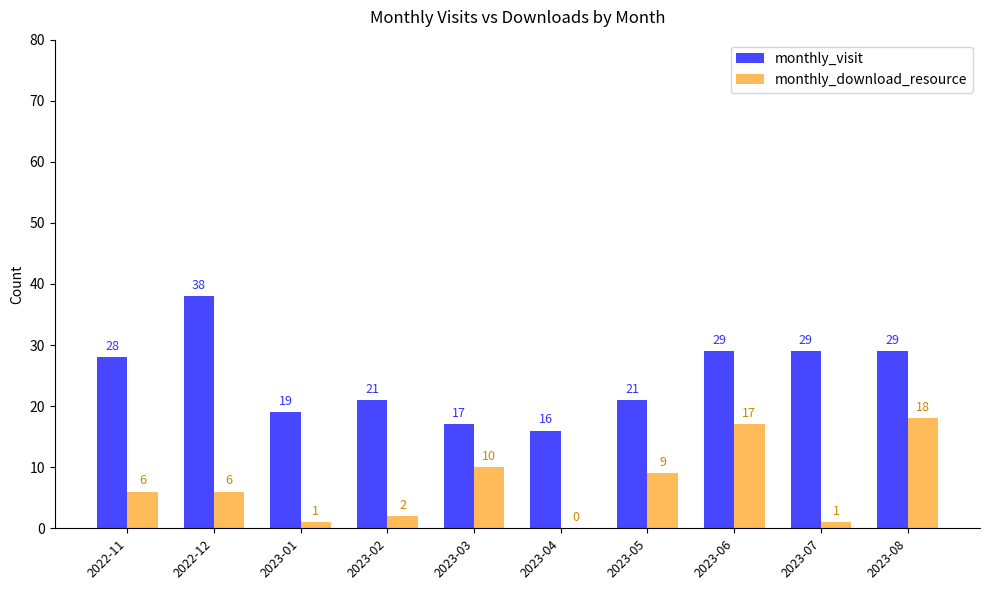

Between 2022-12 and 2023-02, which series saw the biggest shift?

monthly_visit